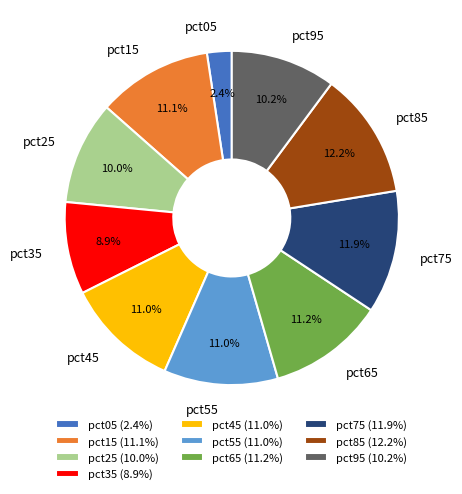

Does any single category account for the majority?

No